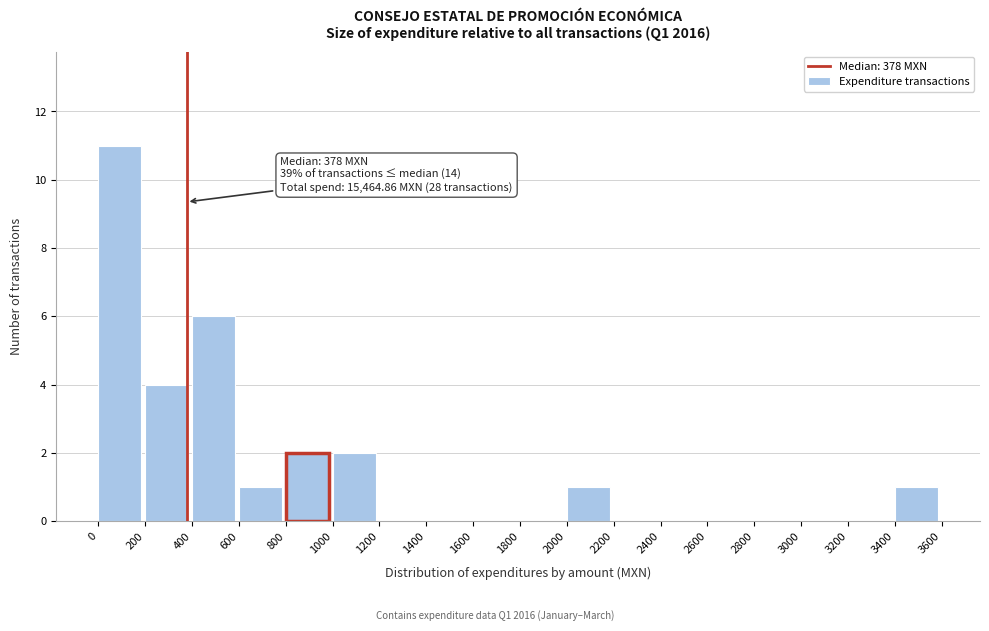

Over which range of the x-axis is the bar tallest?

0 to 200